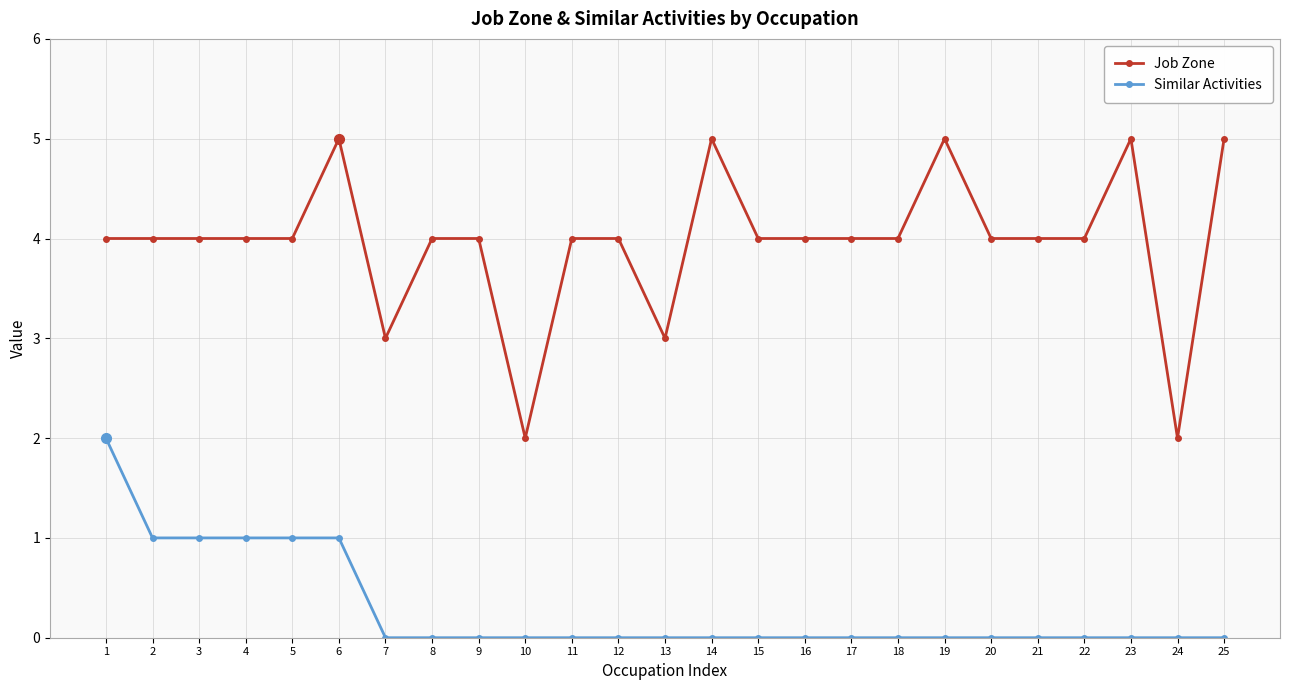

What is the greatest value displayed?

5